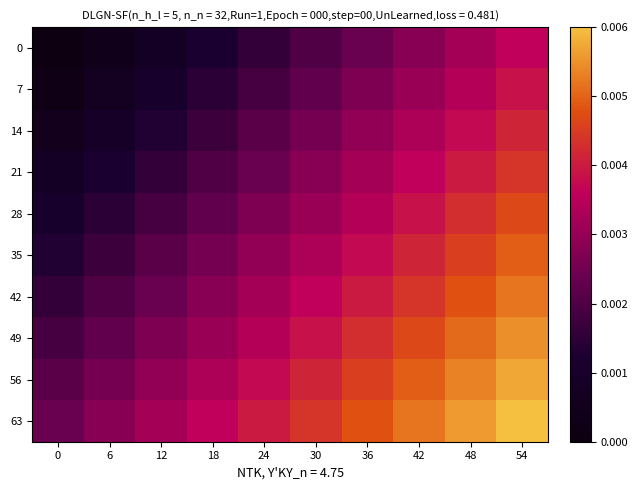

At 42, list the series in order from smallest to largest.

0, 7, 14, 21, 28, 35, 42, 49, 56, 63